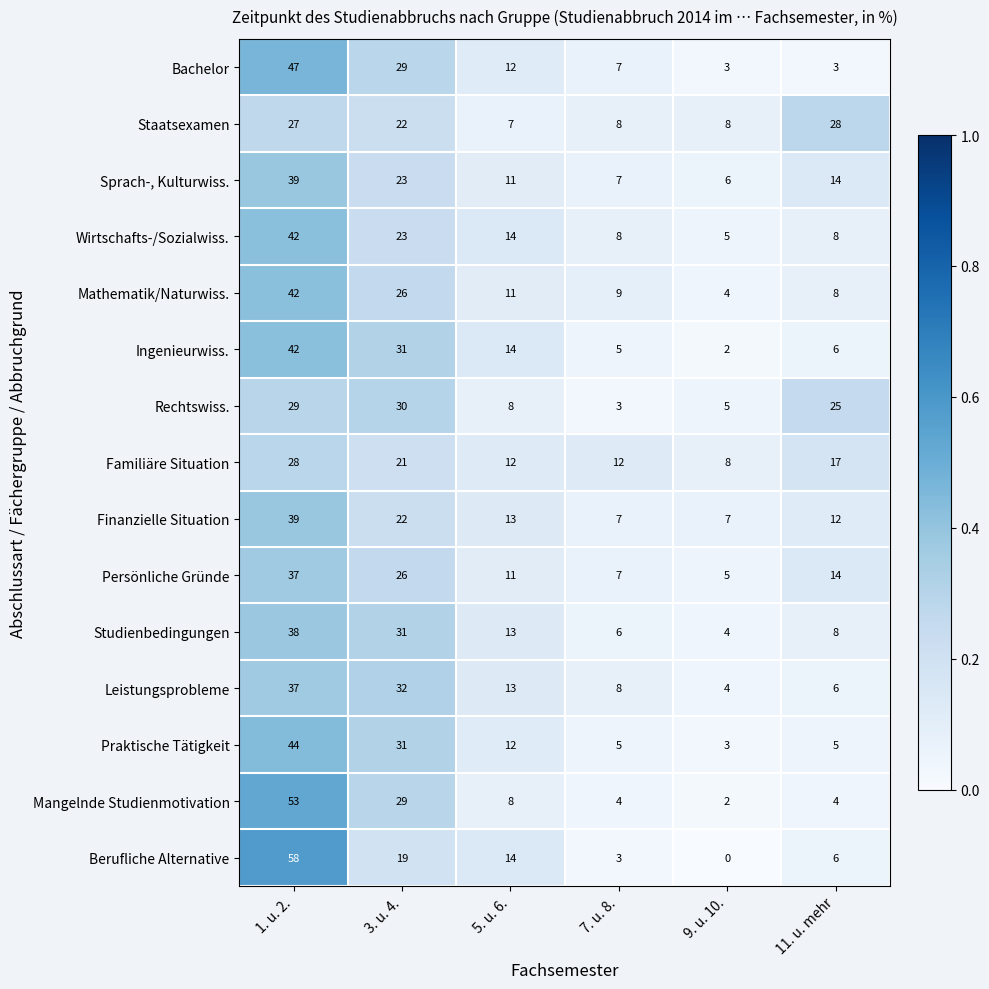

What is the sum of all Finanzielle Situation values?

100